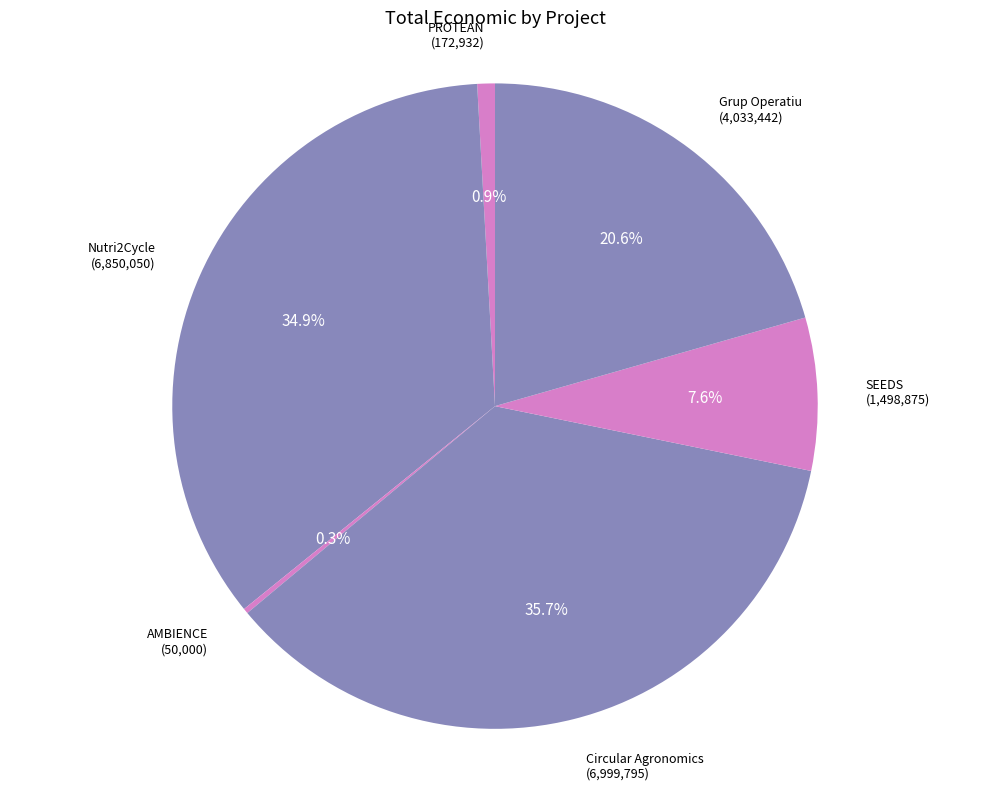

Which slice is the largest?

Circular Agronomics